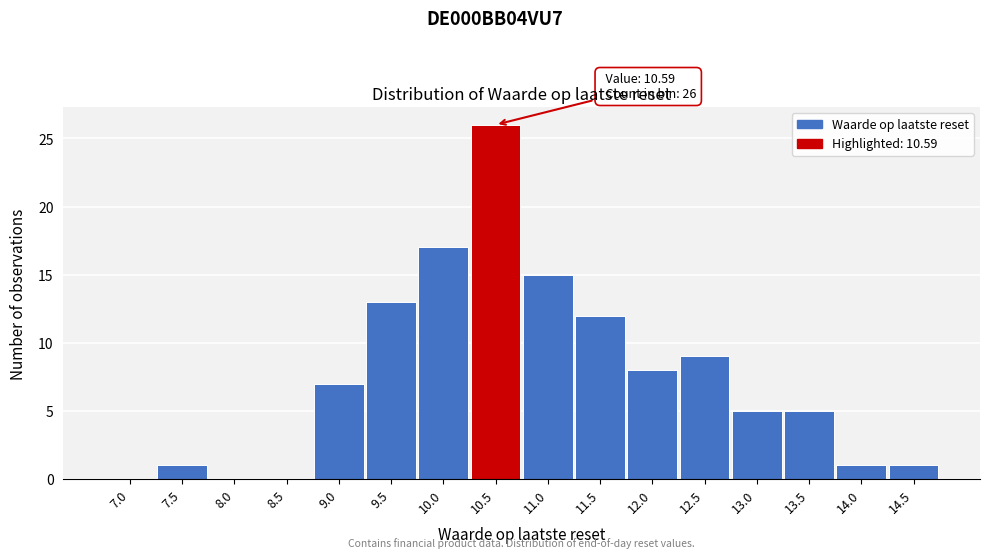

Reading left to right, transcribe all the data shown in this chart.

7.0=0	7.5=1	8.0=0	8.5=0	9.0=7	9.5=13	10.0=17	10.5=26	11.0=15	11.5=12	12.0=8	12.5=9	13.0=5	13.5=5	14.0=1	14.5=1